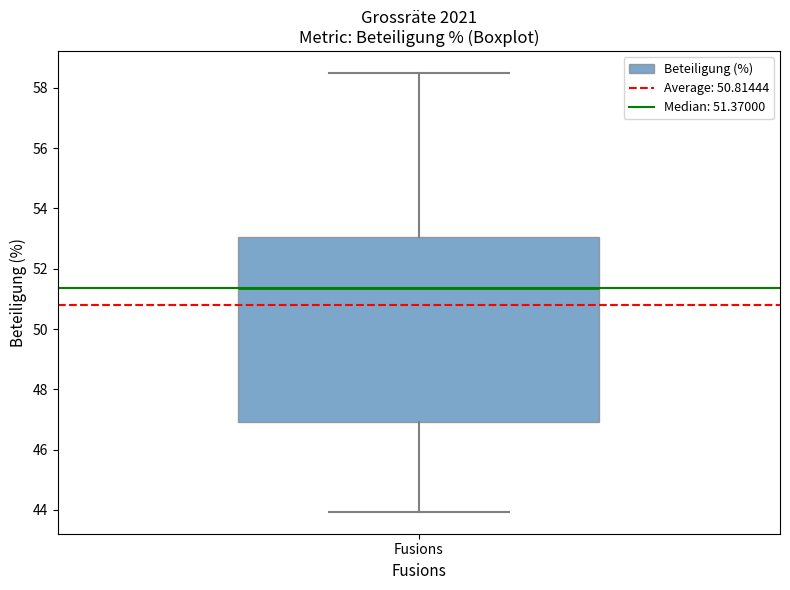

Transcribe this box plot: give where the median line is, the range the box spans, and where the two whiskers end, as read against the y-axis. The values are not printed on the chart, so give them approximately, as read against the axis.

median 51.4, box 47.0 to 53.0, whiskers 44.0 to 58.4